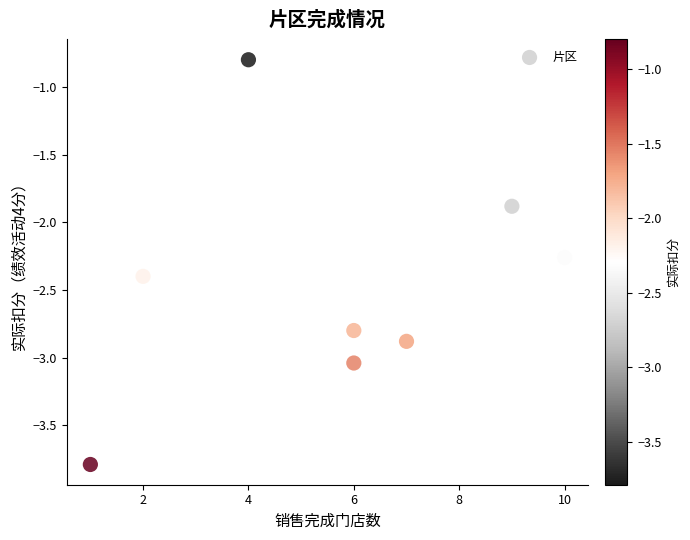

What Y value in the scatter plot is closest to -2?

-1.9